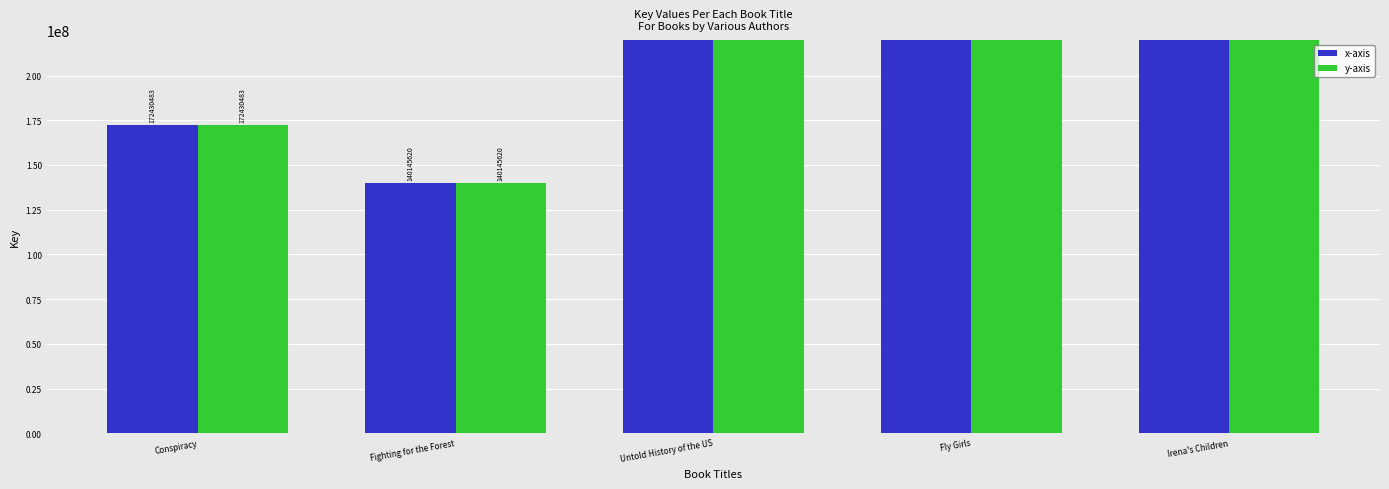

Reading right to left, what are all the values shown in this chart?

x-axis: 507441553	2128822898	450738215	140145620	172430483
y-axis: 507441553	2128822898	450738215	140145620	172430483